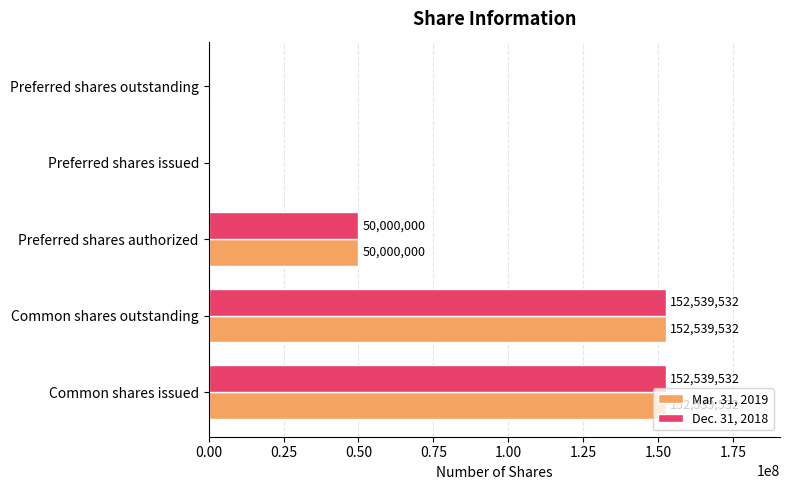

Where is Dec. 31, 2018 nearest to the value 76269766?

Preferred shares authorized